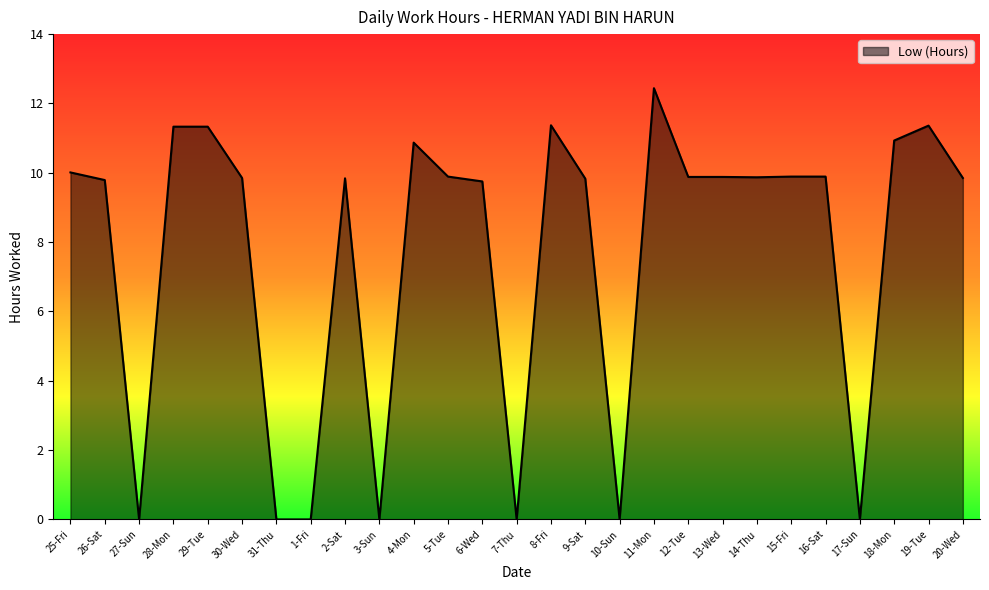

Which label corresponds to the largest value in the chart?

11-Mon